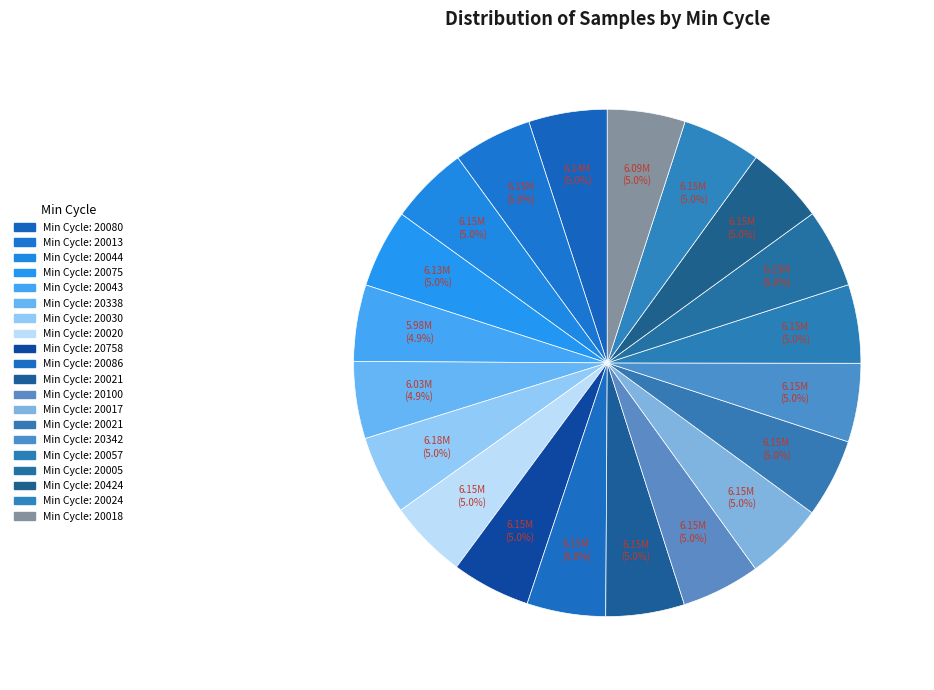

To the nearest percent, what is the average slice percentage?

5%